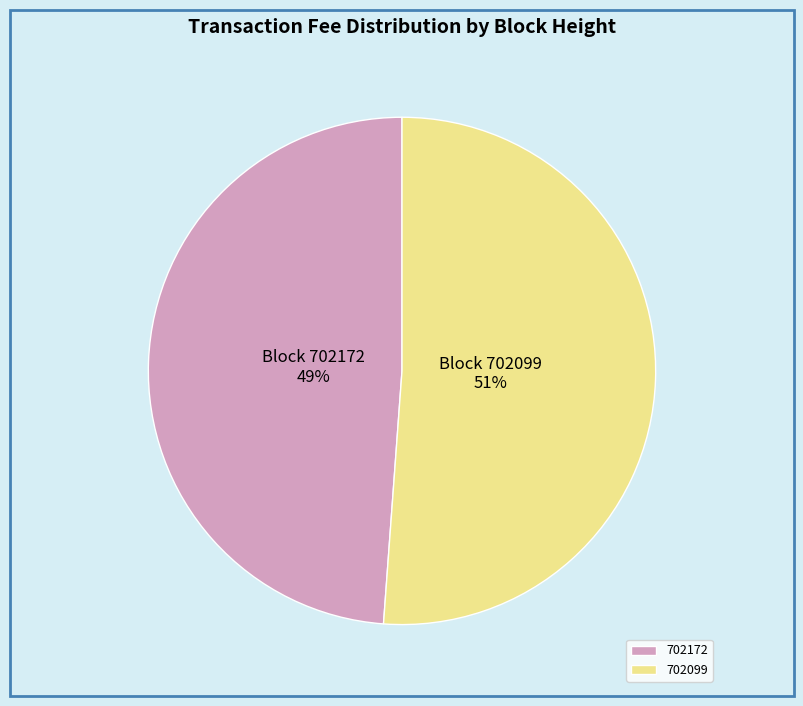

To the nearest percent, what is the average slice percentage?

50%